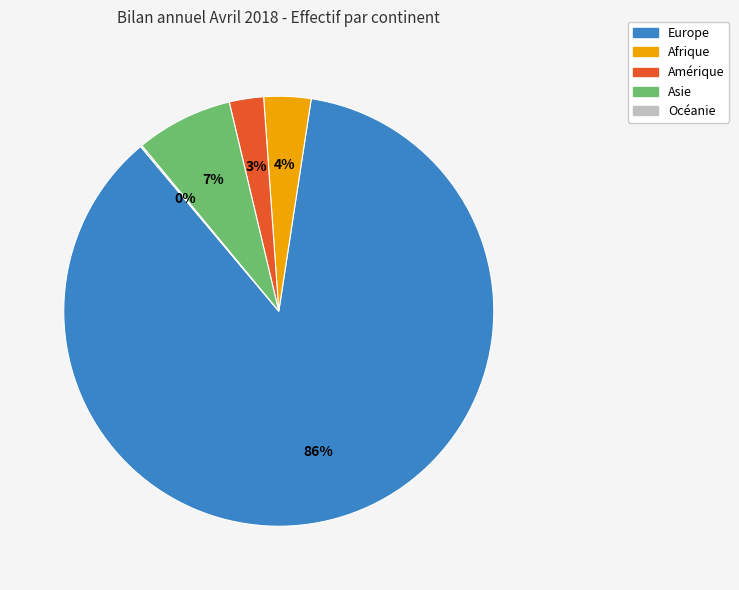

Do Amérique and Asie together represent more than half of the pie?

No